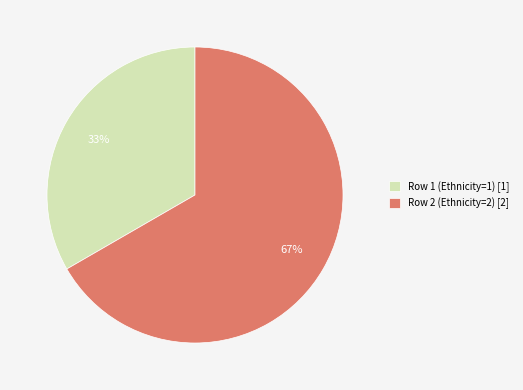

Do Row 2 (Ethnicity=2) [2] and Row 1 (Ethnicity=1) [1] together represent more than half of the pie?

Yes